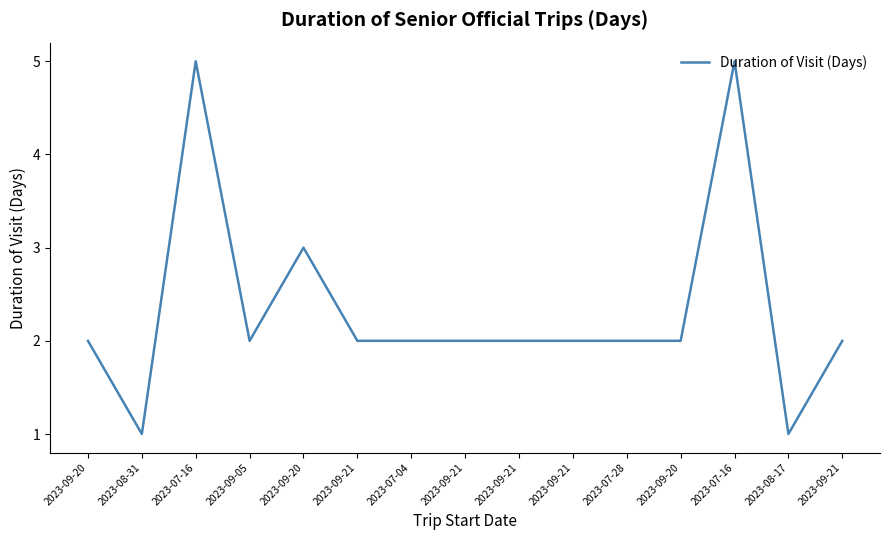

What is the change in value from 2023-09-20 to 2023-08-17?

-1